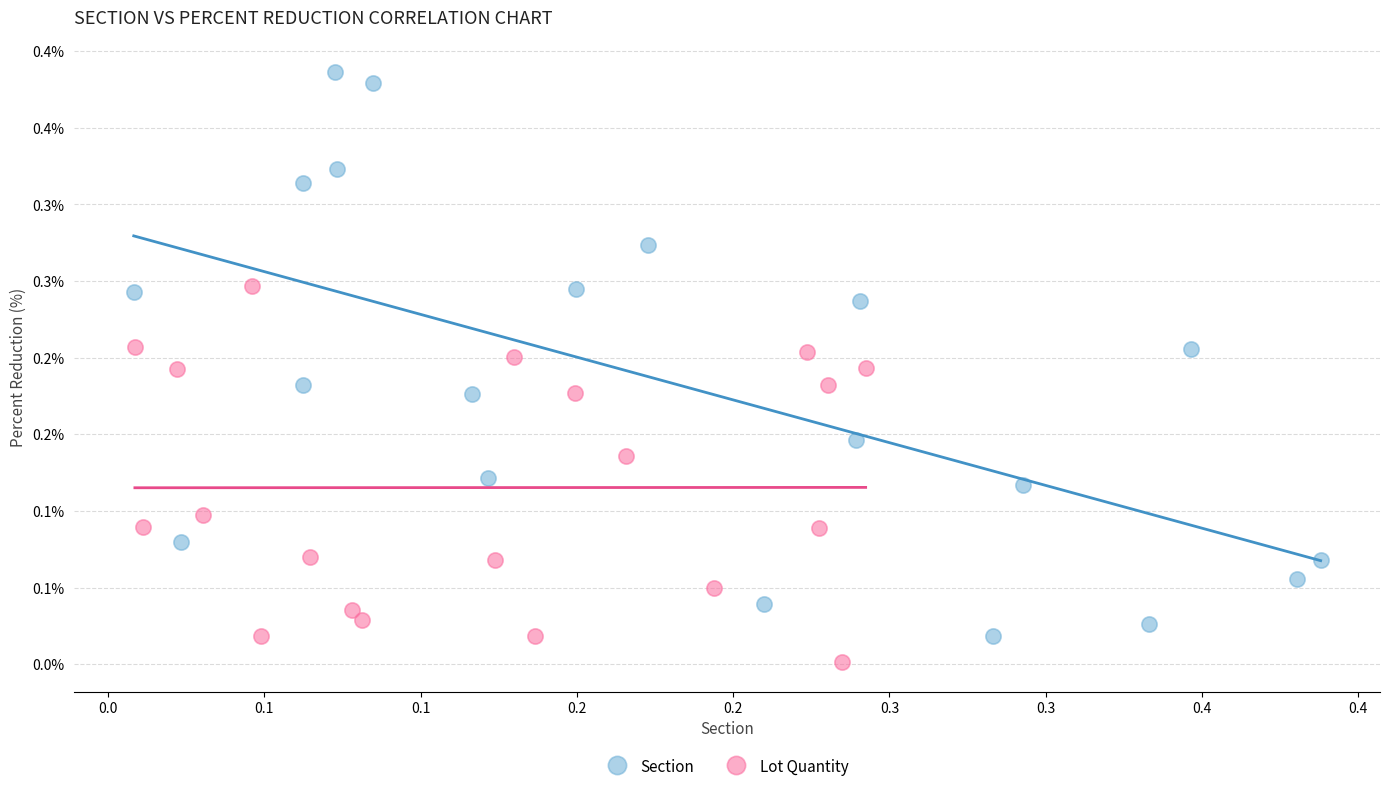

What are all the series names shown in the legend?

Section, Lot Quantity